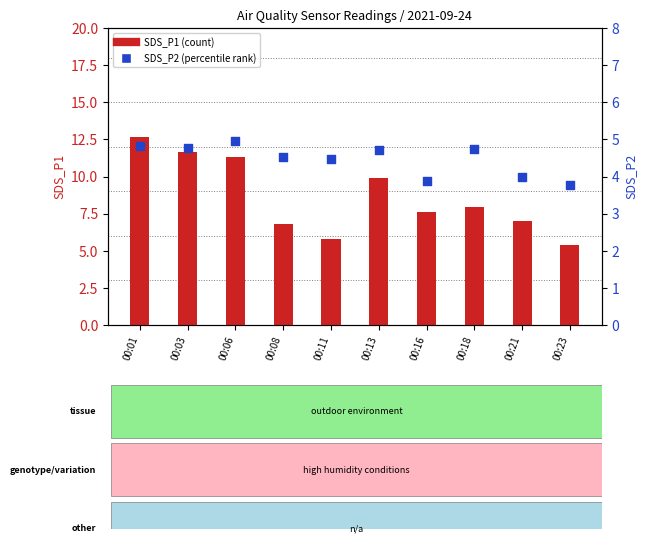

Which series has the largest Y range (max minus min)?

SDS_P1 (count)